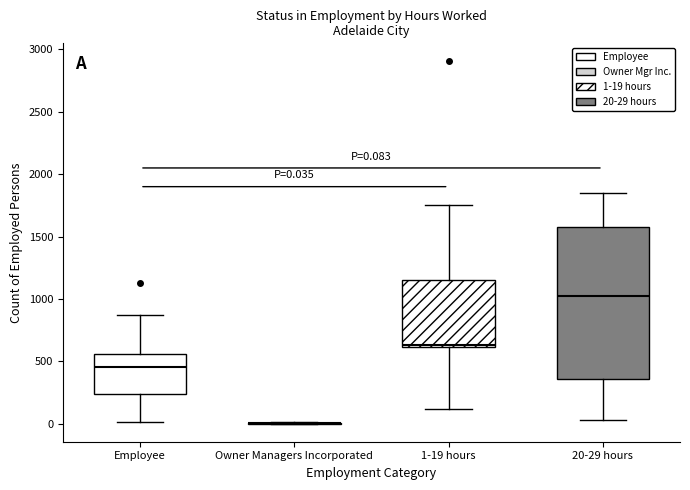

Which box is the tallest, from its lower edge to its upper edge?

20-29 hours